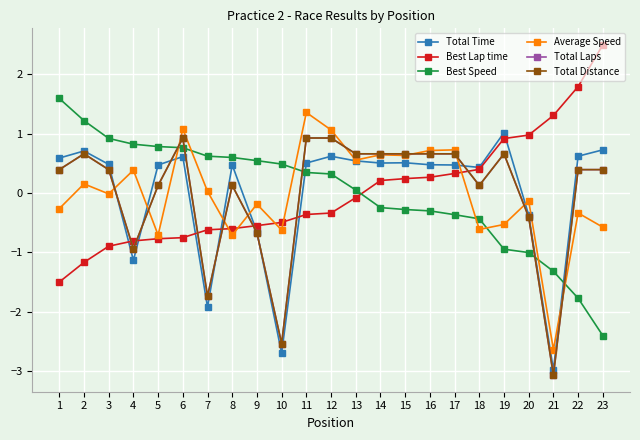

After their last crossing, which series has the higher values: Total Distance or Average Speed?

Total Distance